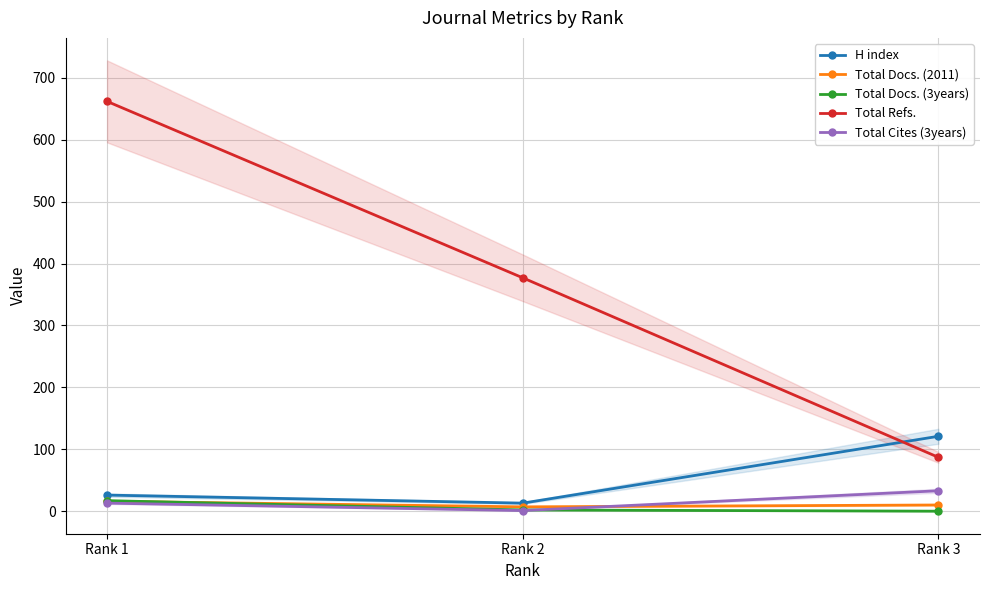

List the labels in order of H index value, largest first.

Rank 3, Rank 1, Rank 2